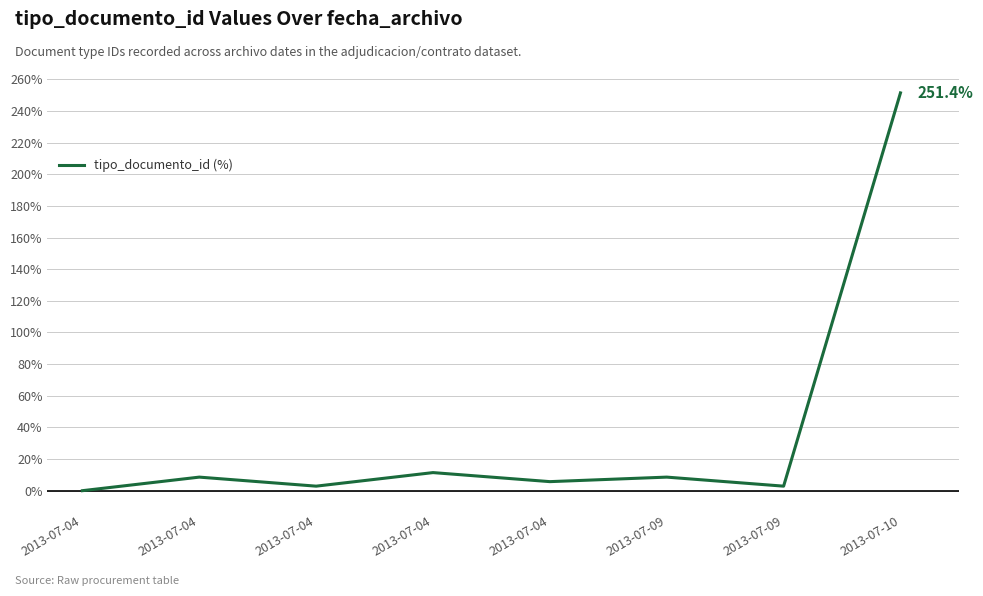

How many distinct data groups are displayed?

1